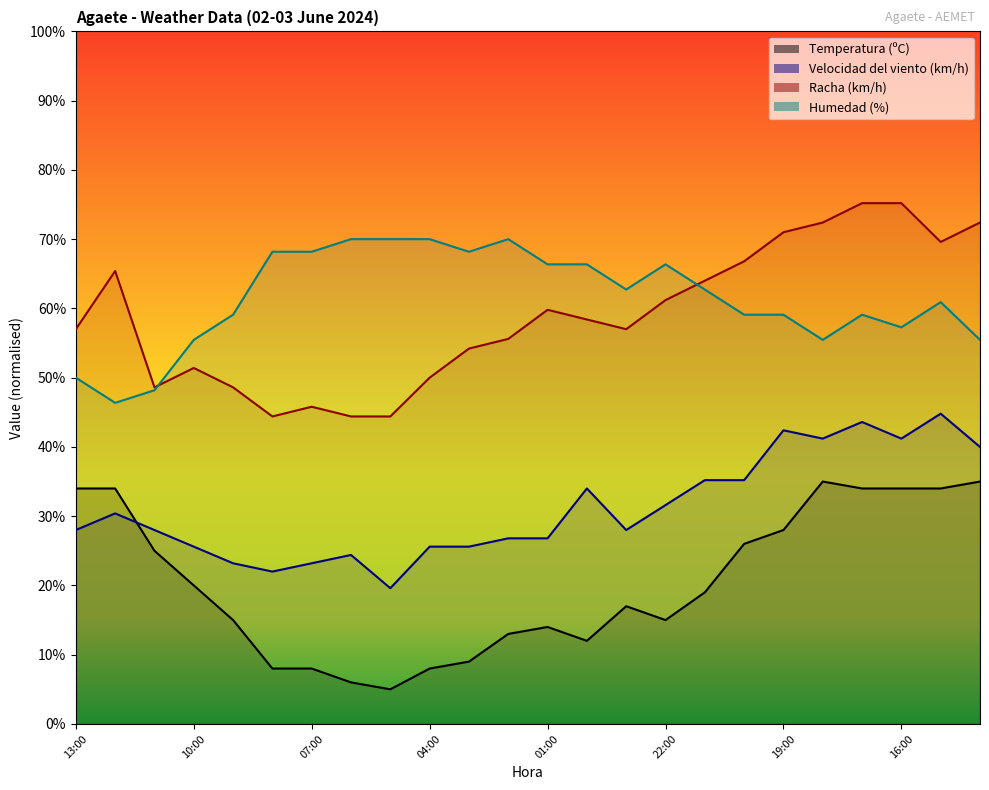

How many distinct data groups are displayed?

4